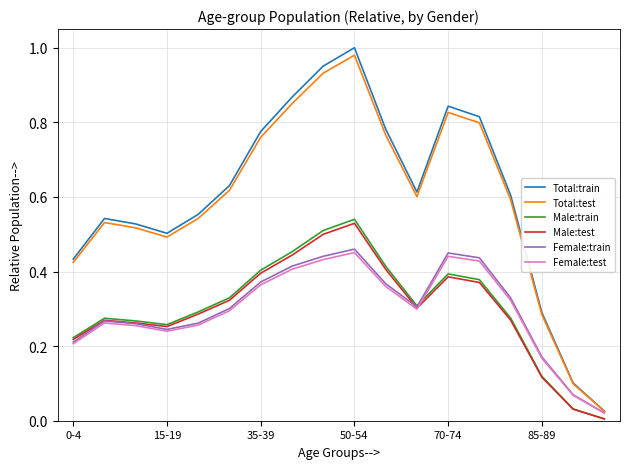

In Total:test, how many points are lower than both neighbors (excluding endpoints)?

2